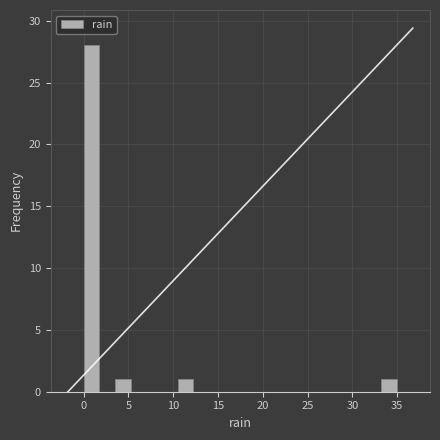

Read against the x-axis, roughly where is the centre of the tallest bar?

1.0